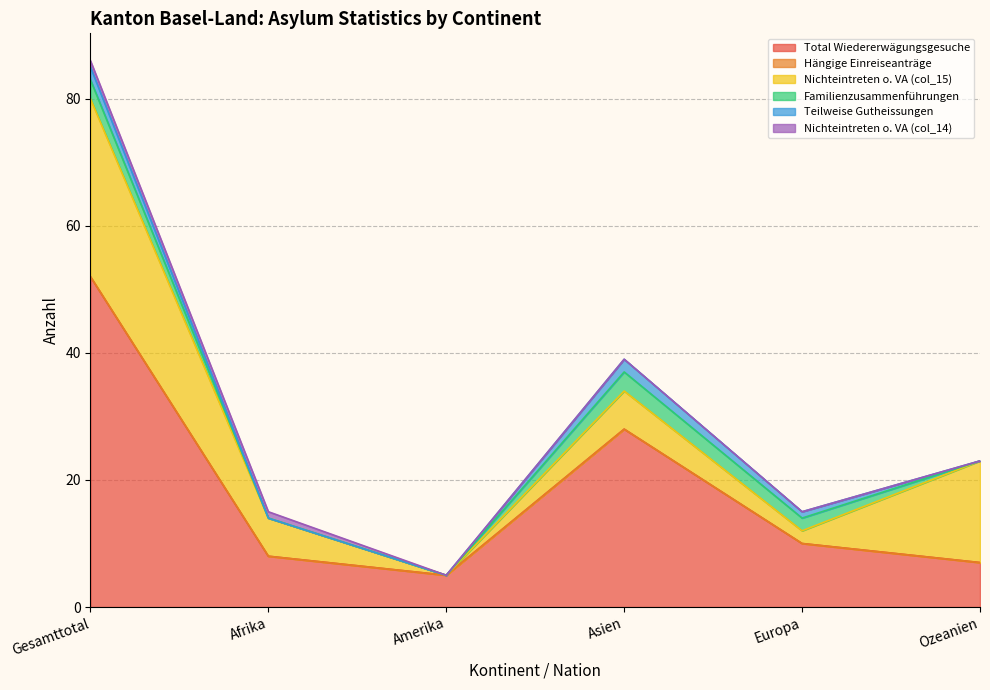

How many lines are shown in the chart?

6